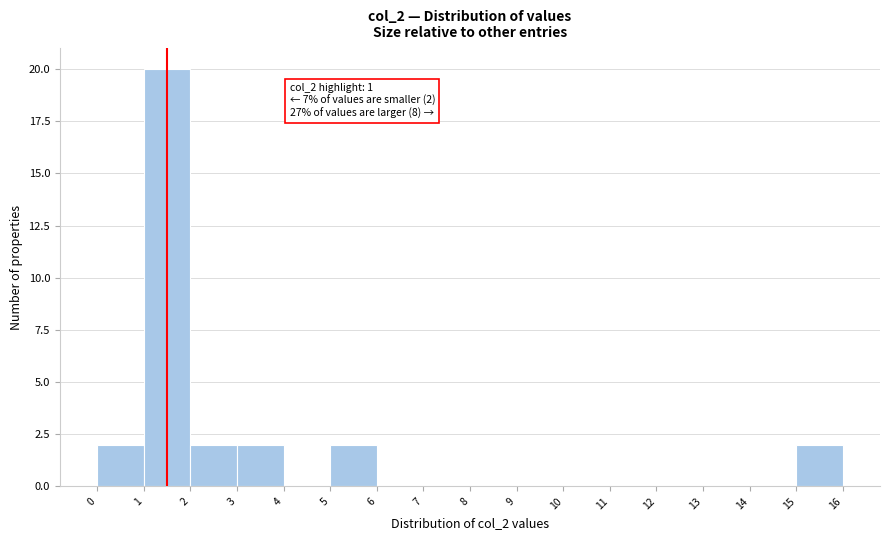

Which range on the x-axis has the tallest bar?

1 to 2